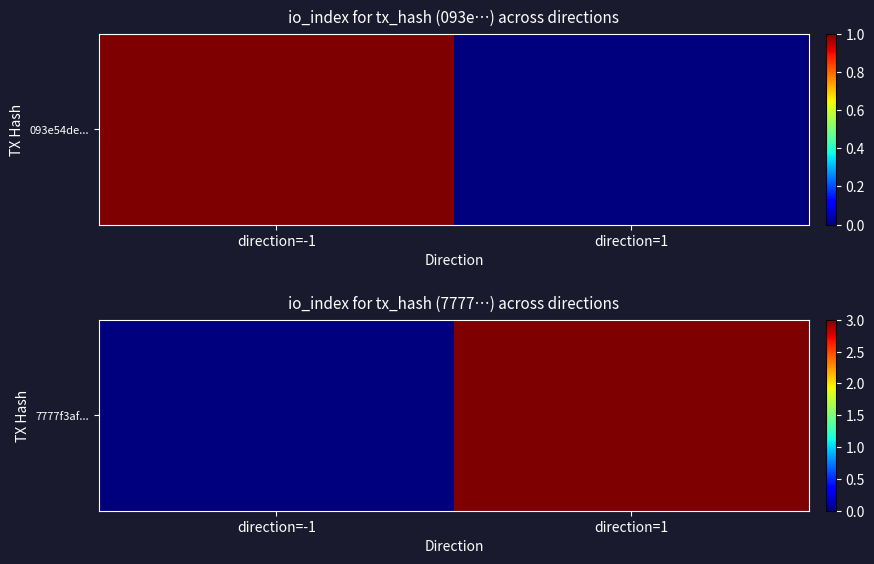

Between direction=-1 and direction=1, which is larger?

direction=1